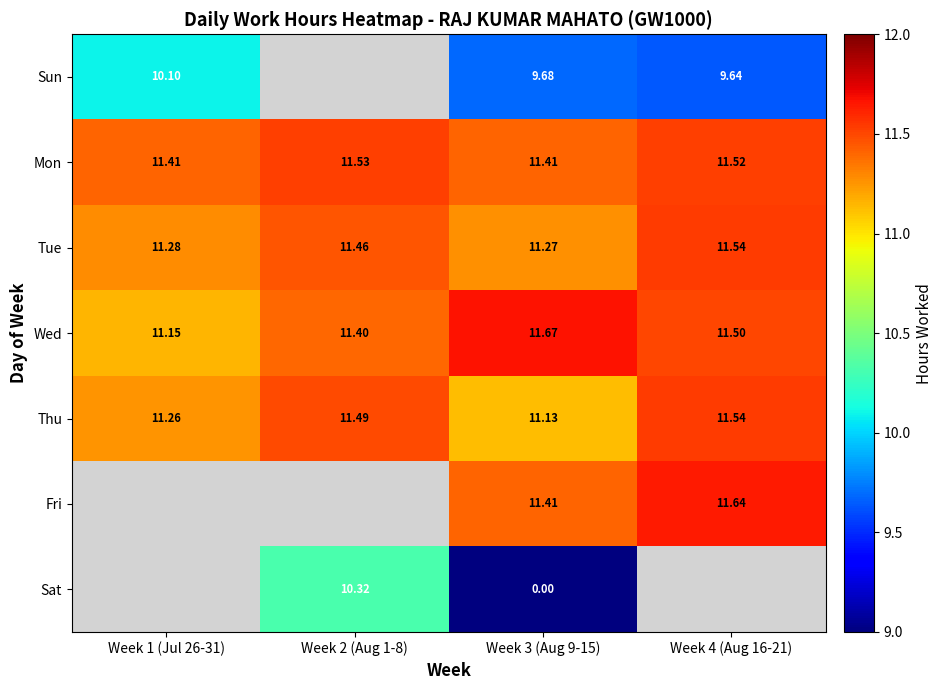

Count the number of data series in this chart.

7